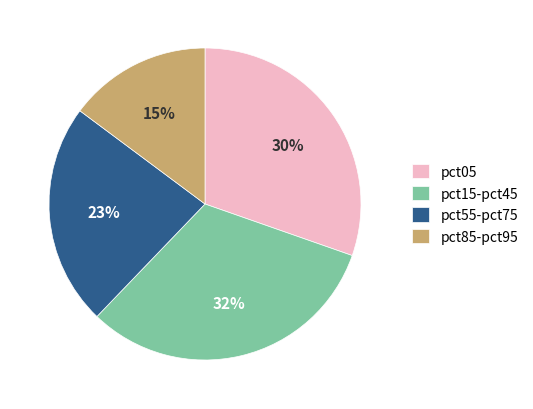

Combined, do pct05 and pct85-pct95 account for over 50%?

No